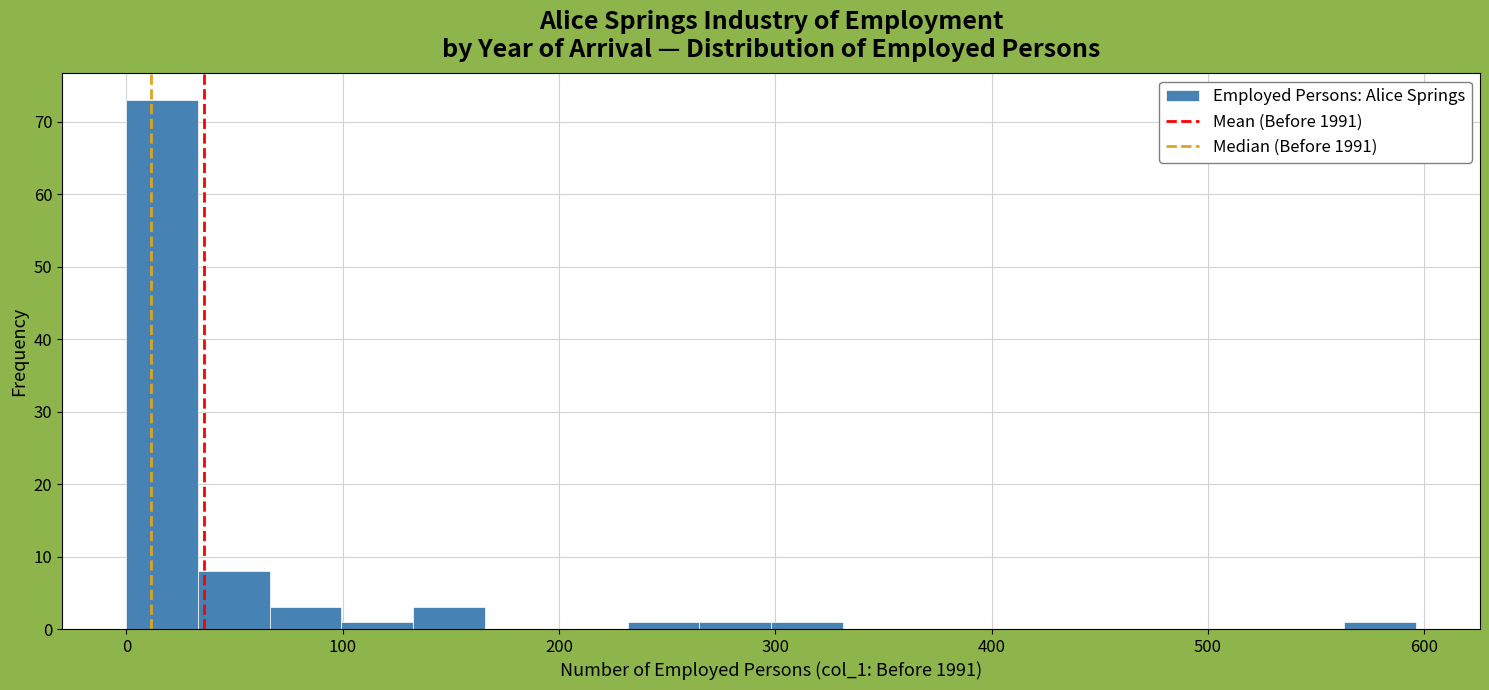

Around what value on the x-axis is the tallest bar? Give the approximate position of its centre, as read against the axis.

20